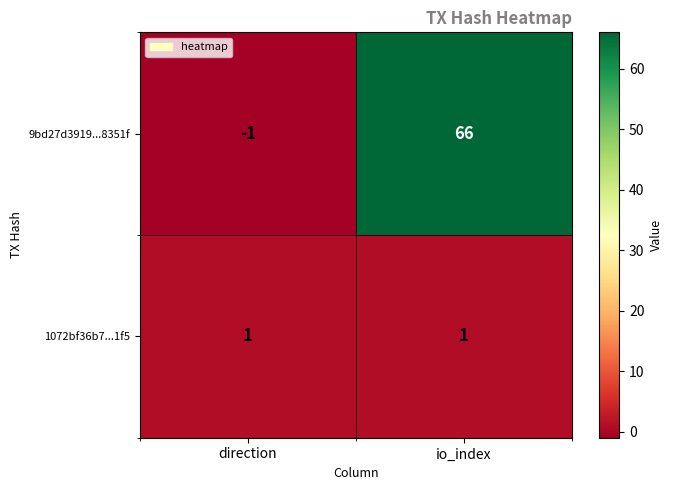

What is the difference between the highest and lowest values at direction?

2